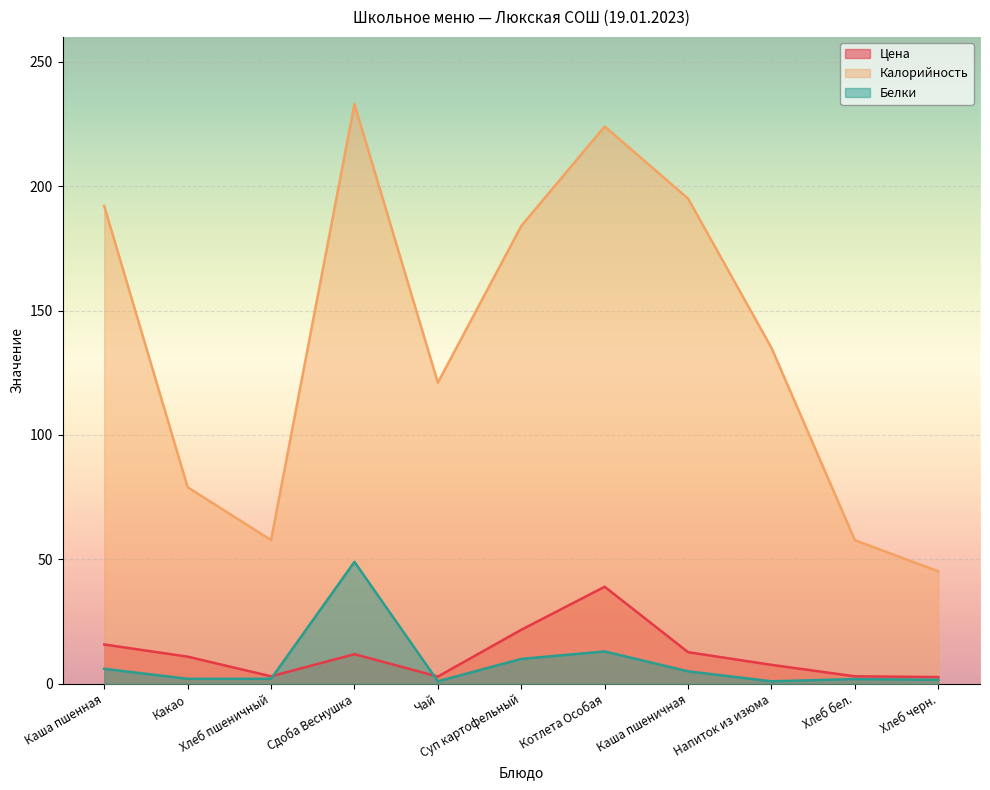

How many lines are shown in the chart?

3